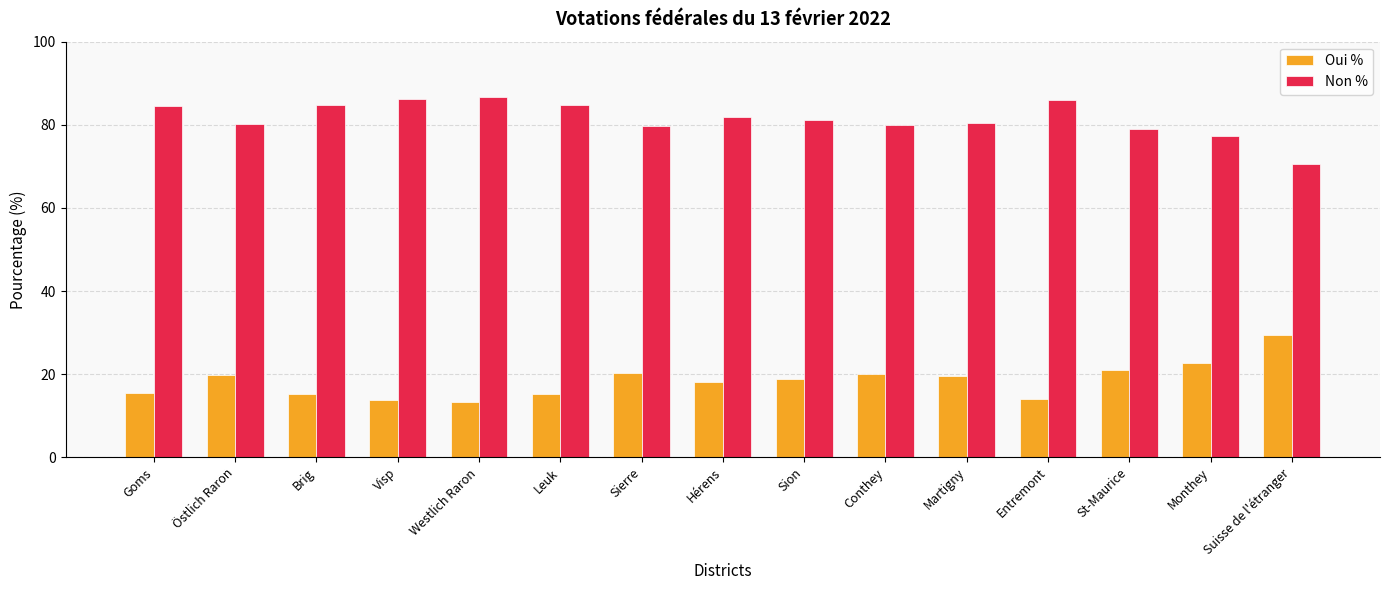

How many values in the Non % series are below 81?

7